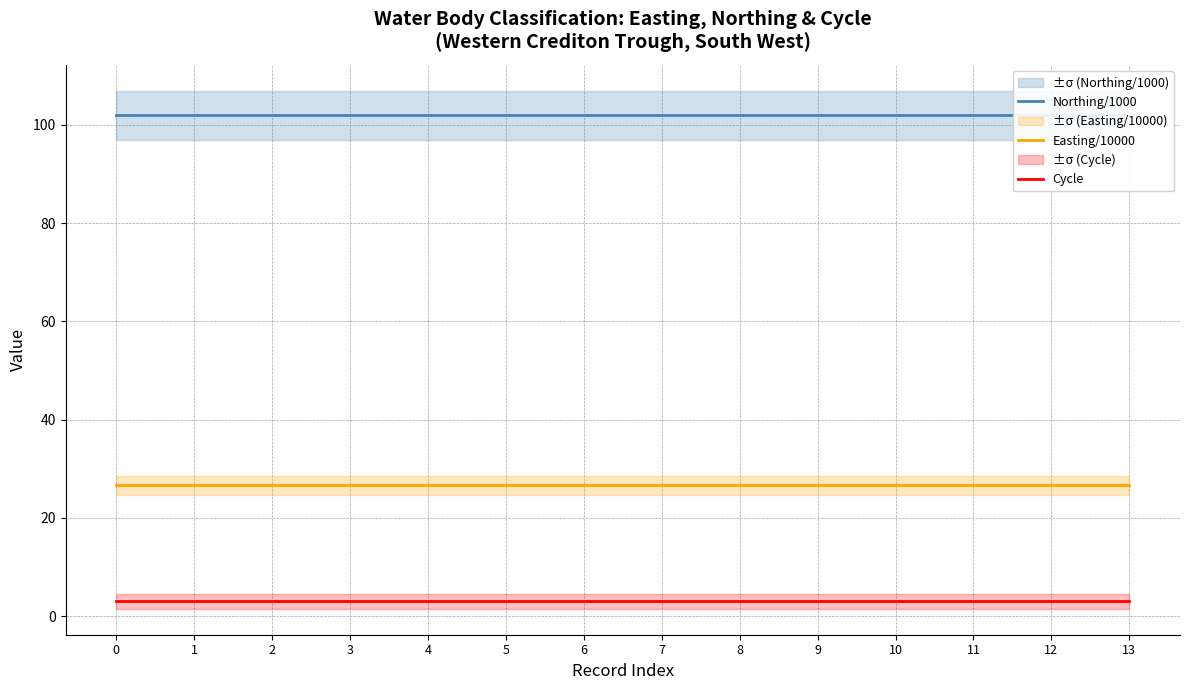

List the labels in order of Cycle value, largest first.

0, 1, 2, 3, 4, 5, 6, 7, 8, 9, 10, 11, 12, 13